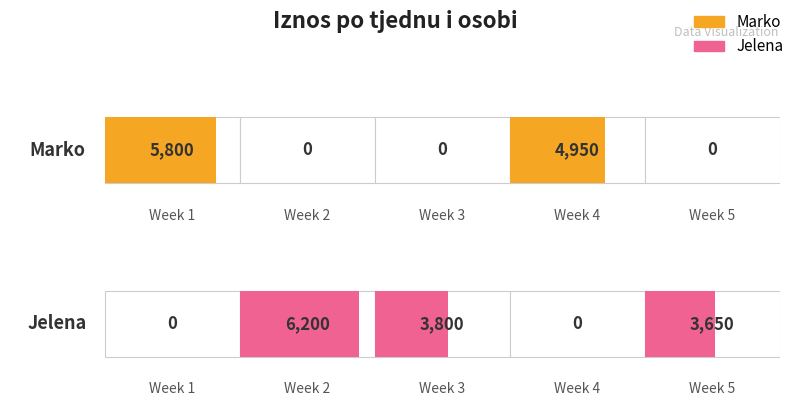

Are the bars grouped side by side (vs. stacked)?

Yes